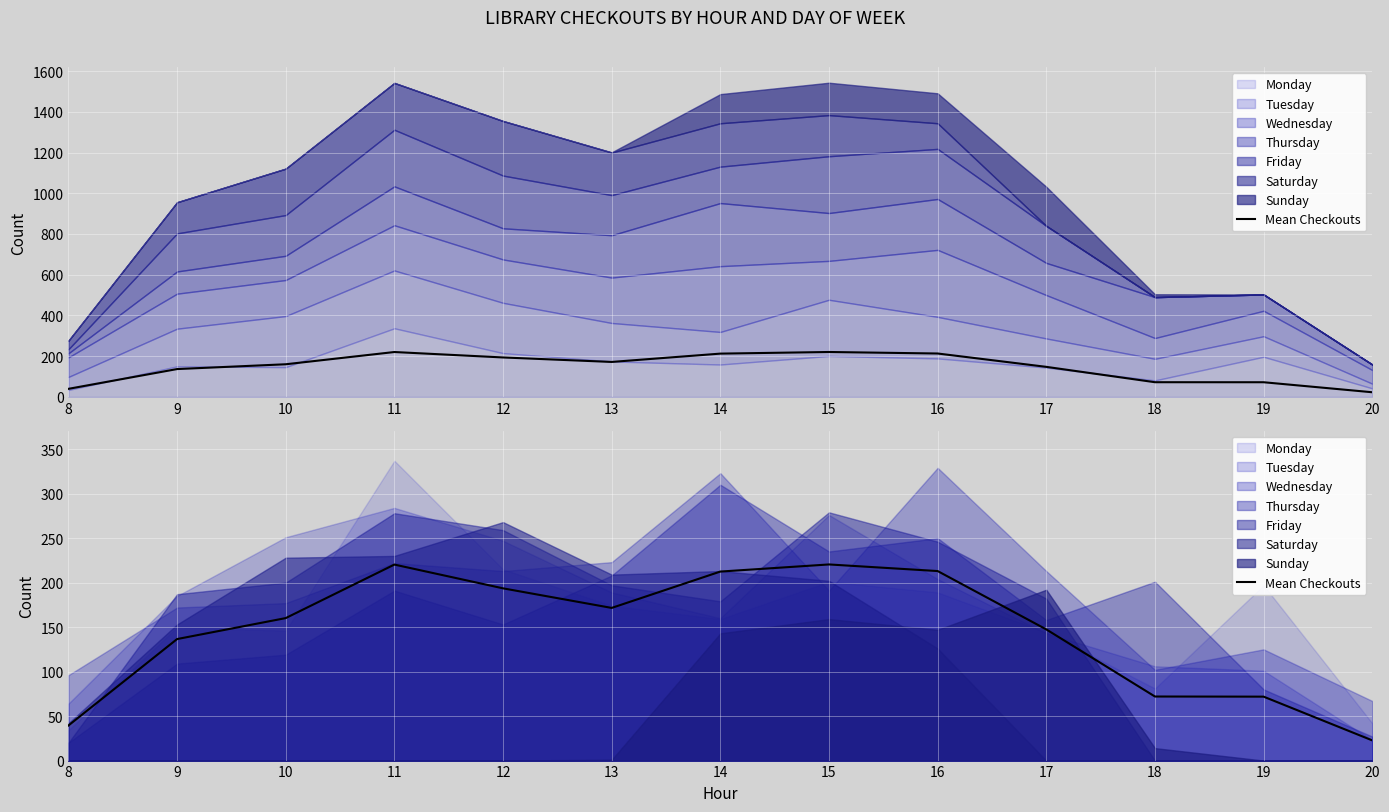

True or false: the data shows 147.4 at 17.

True